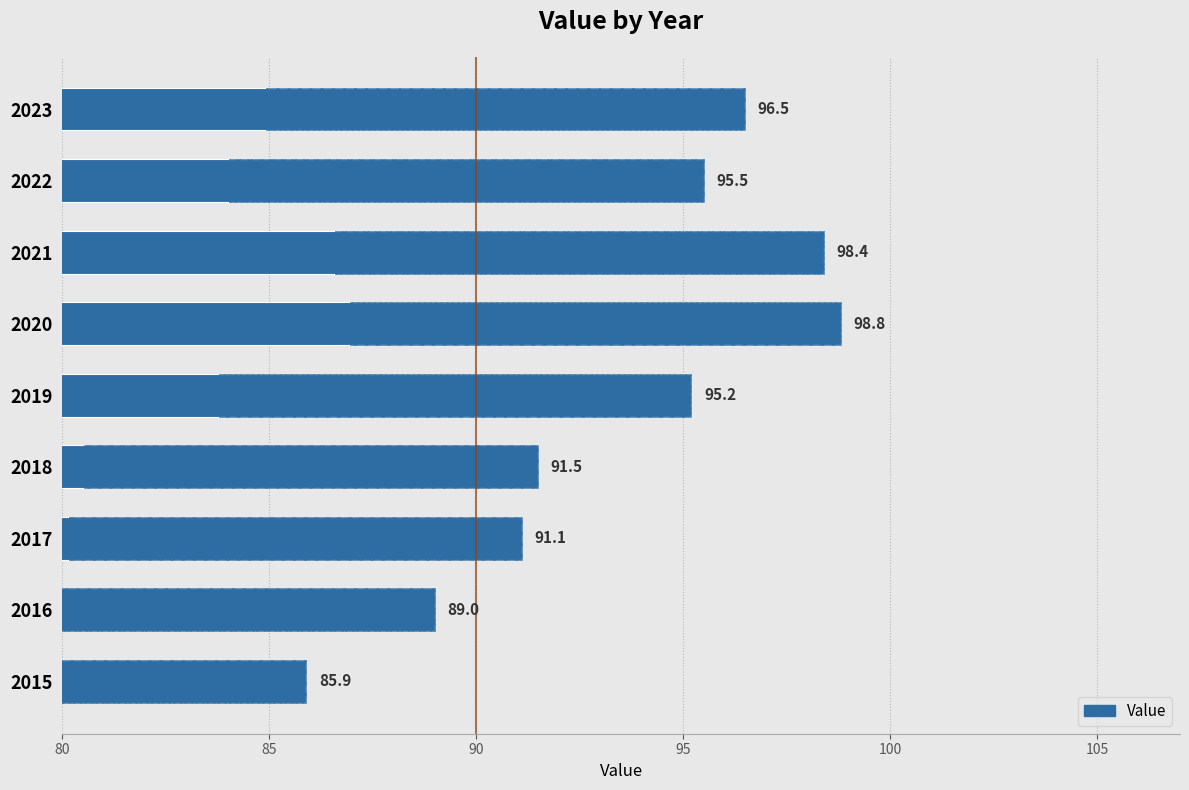

Between 2020 and 2019, which is larger?

2020